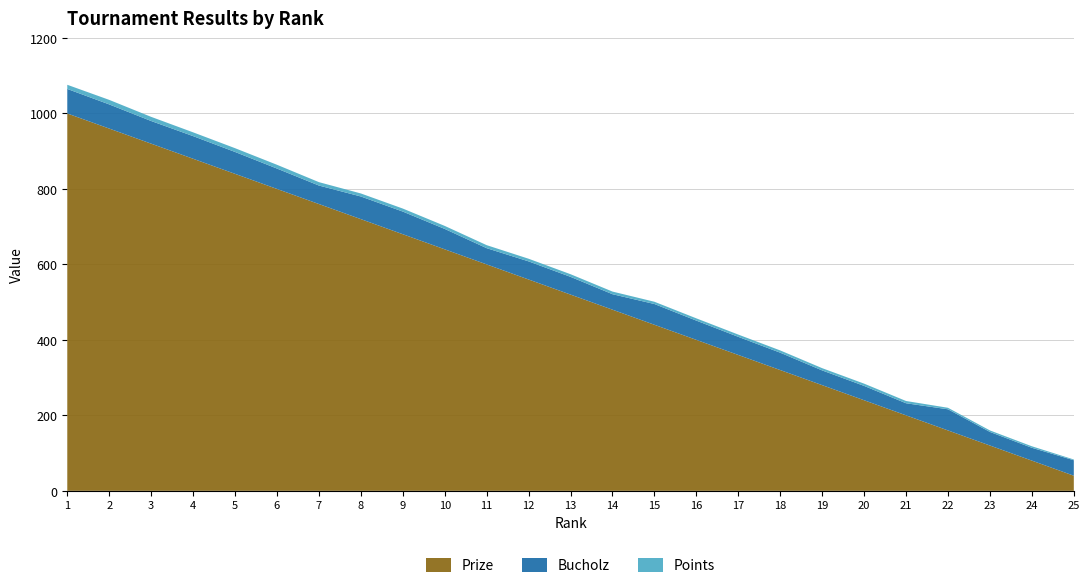

Reading left to right, transcribe all the data shown in this chart.

Prize: 1=1000	2=960	3=920	4=880	5=840	6=800	7=760	8=720	9=680	10=640	11=600	12=560	13=520	14=480	15=440	16=400	17=360	18=320	19=280	20=240	21=200	22=160	23=120	24=80	25=40
Bucholz: 1=65	2=64	3=60	4=60	5=58	6=54	7=49	8=60	9=60	10=54	11=43	12=48	13=47	14=41	15=55	16=51	17=48	18=46	19=39	20=38	21=32	22=56	23=36	24=34	25=41
Points: 1=11	2=12	3=11	4=10	5=10	6=10	7=9	8=8	9=8	10=8	11=8	12=7	13=7	14=7	15=6	16=6	17=6	18=6	19=6	20=6	21=6	22=4	23=4	24=4	25=2